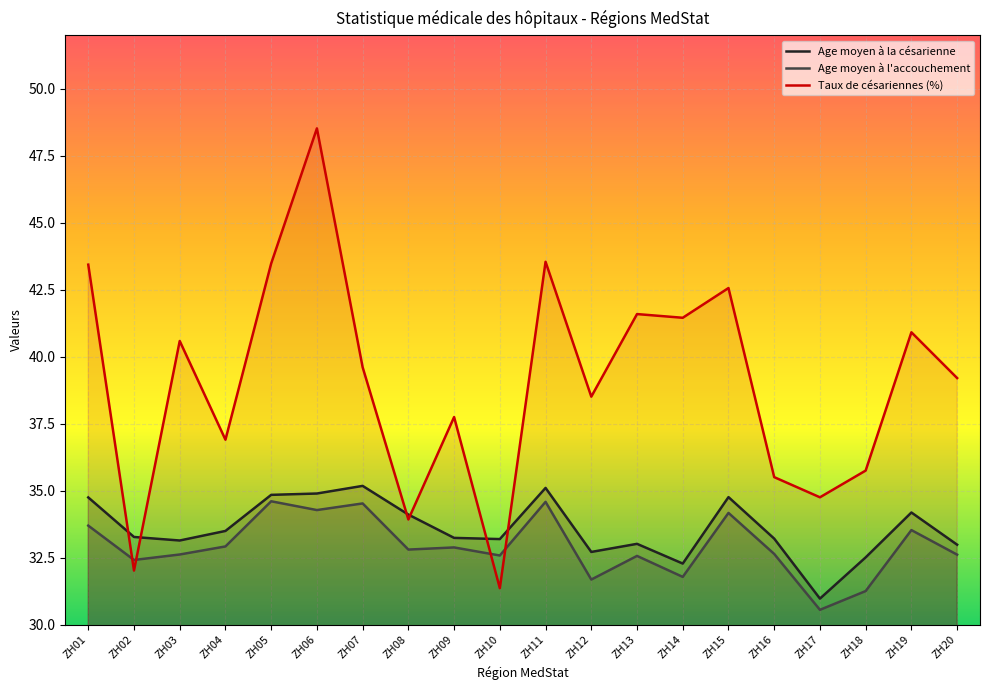

Does the chart display data point markers on the line(s)?

No